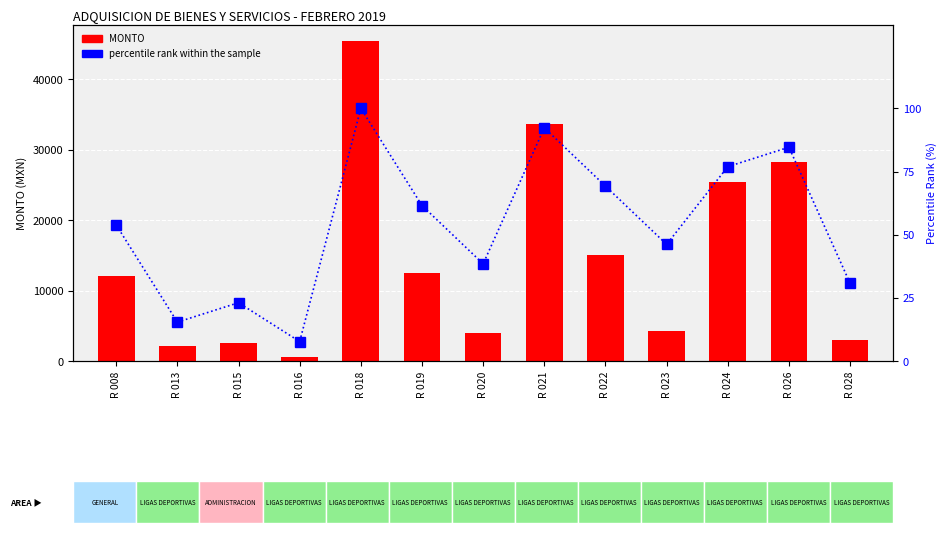

What is the average value of the percentile rank within the sample series?

53.8